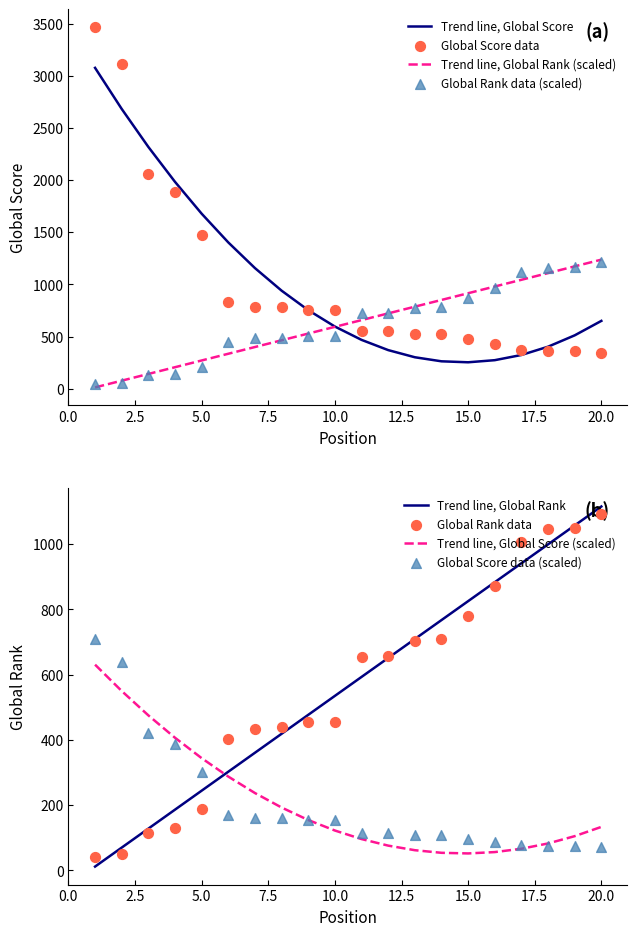

What are all the series names shown in the legend?

Global Score, Global Rank